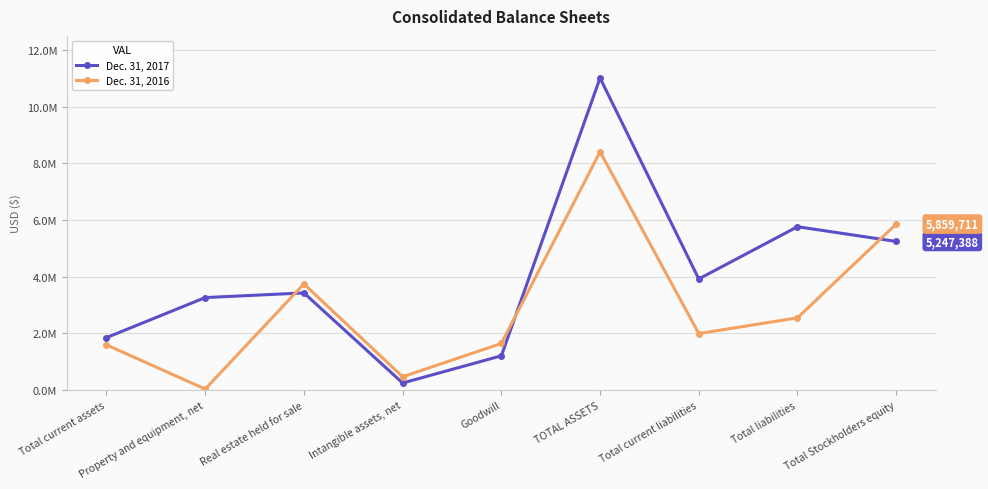

Does the chart have visible grid lines?

Yes